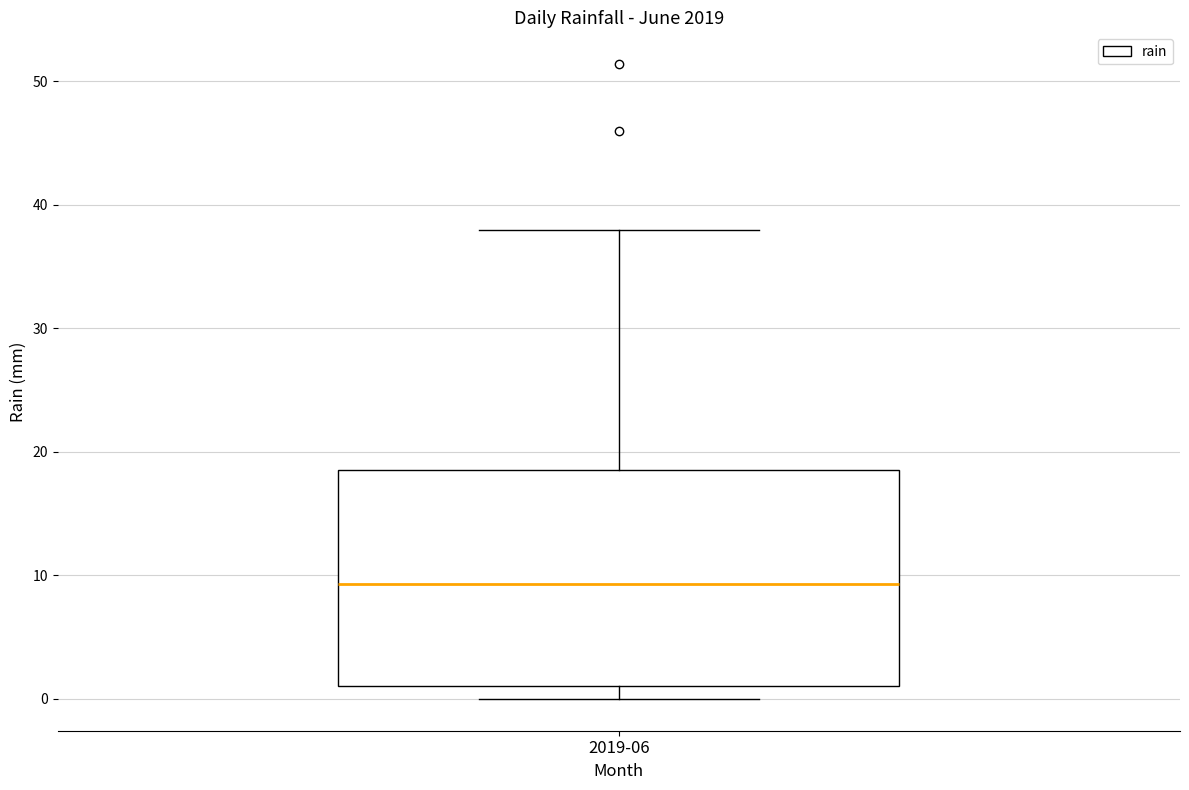

Read this box plot against the y-axis: the position of the median line, the range covered by the box, and the ends of both whiskers. The values are not printed on the chart, so give them approximately, as read against the axis.

median 9, box 1 to 19, whiskers 0 to 38